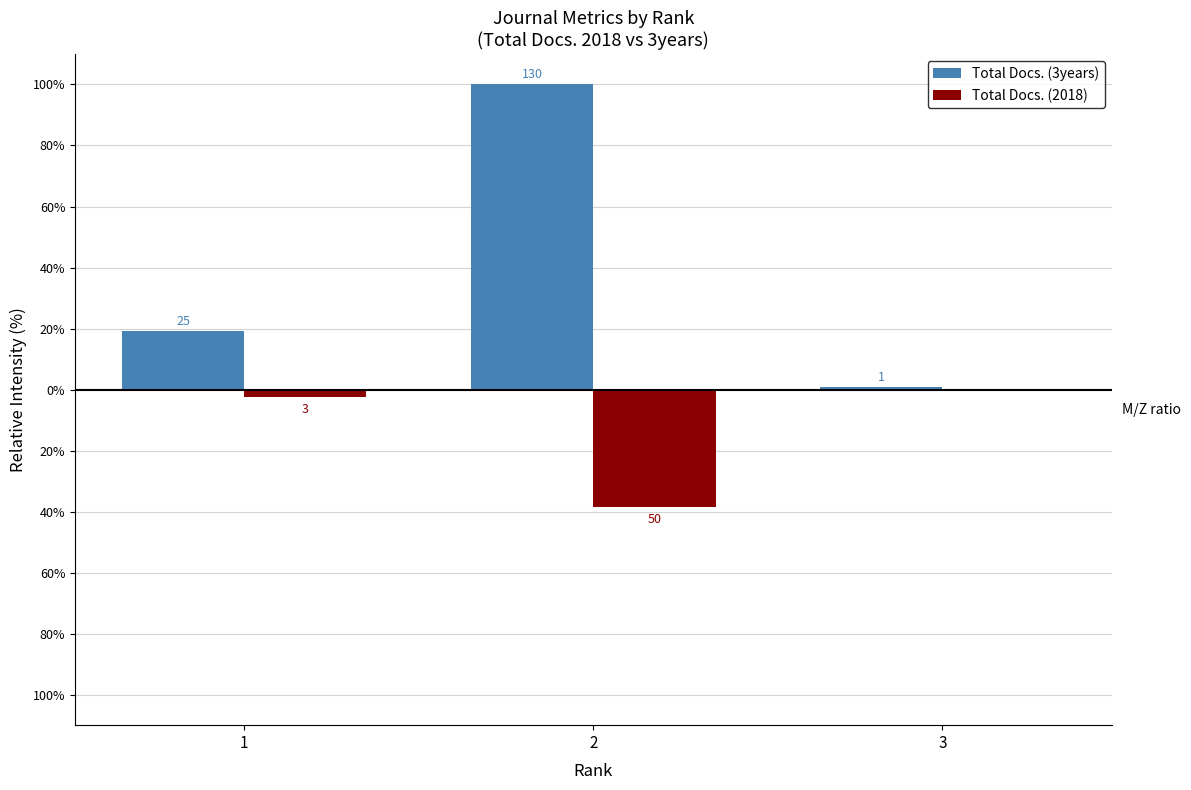

What are all the series names shown in the legend?

Total Docs. (3years), Total Docs. (2018)